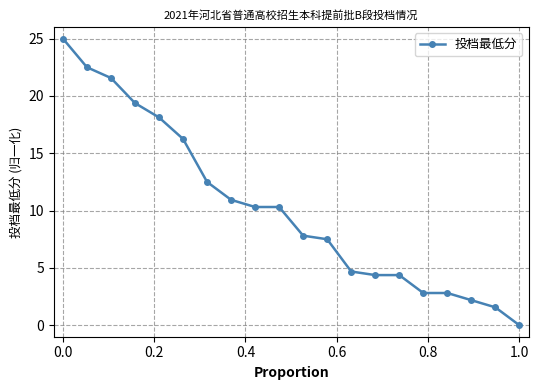

What is the maximum value shown in the chart?

25.0